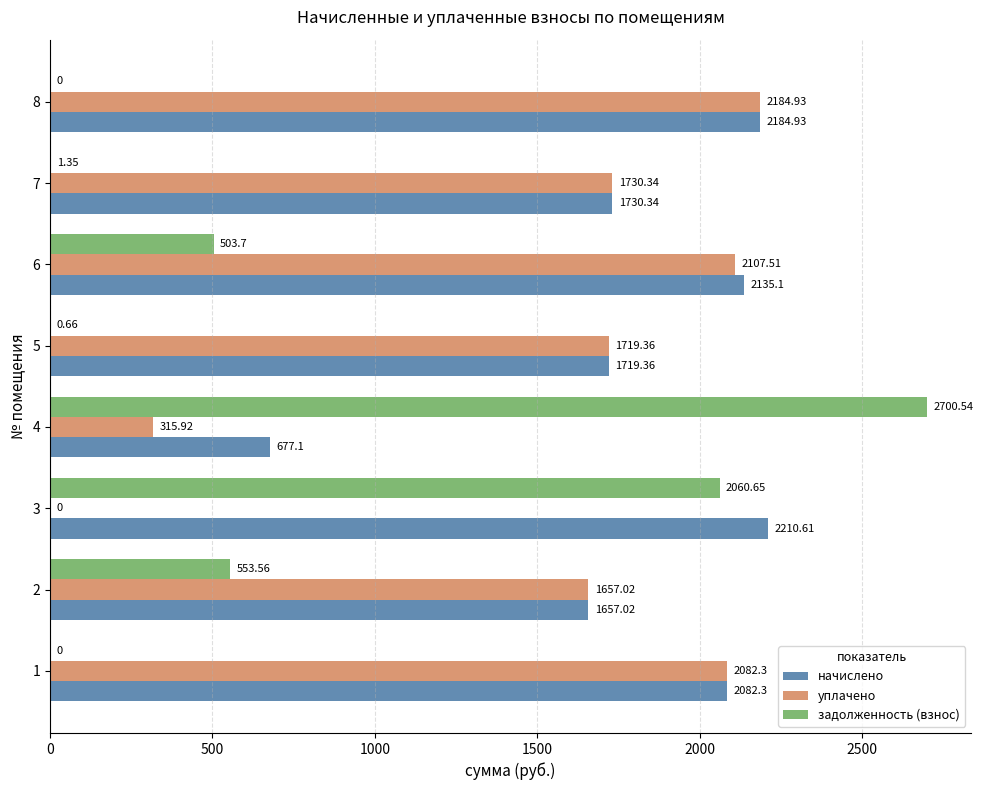

Which series has the largest total across all categories?

начислено